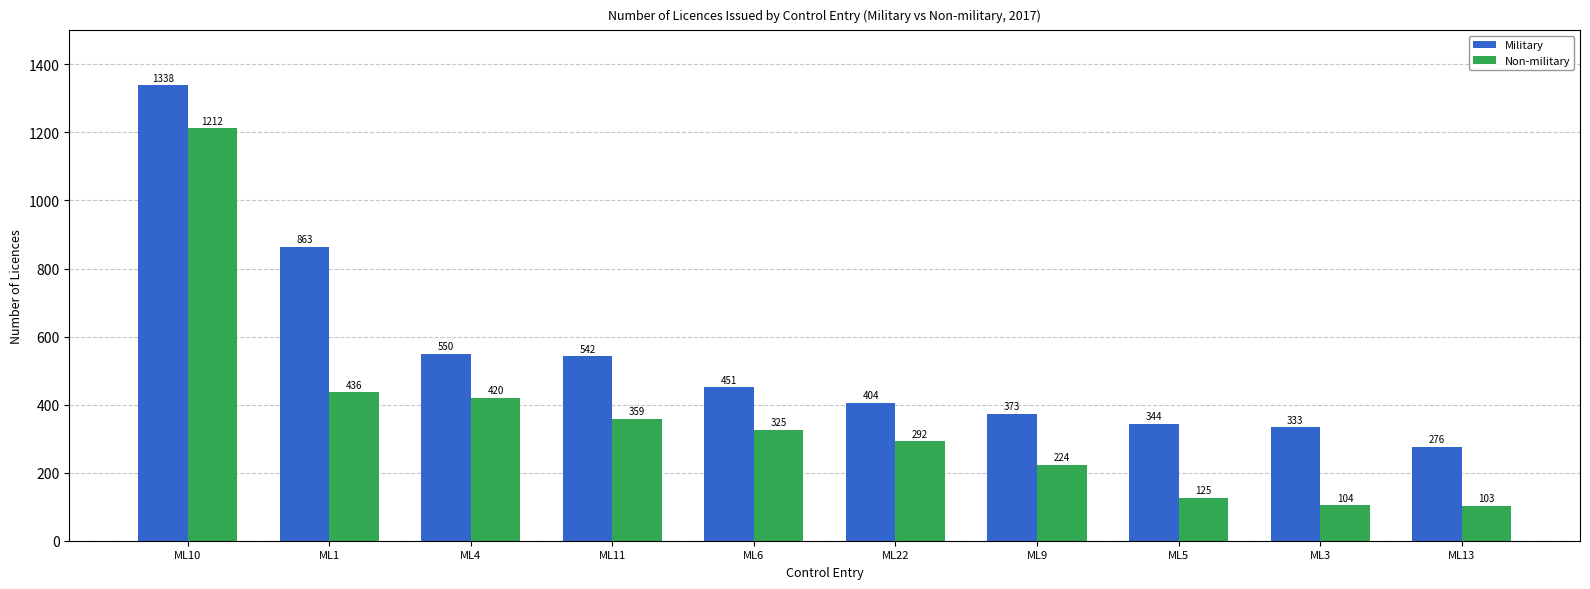

What is the approximate value of Military at ML5, to the nearest 50?

350